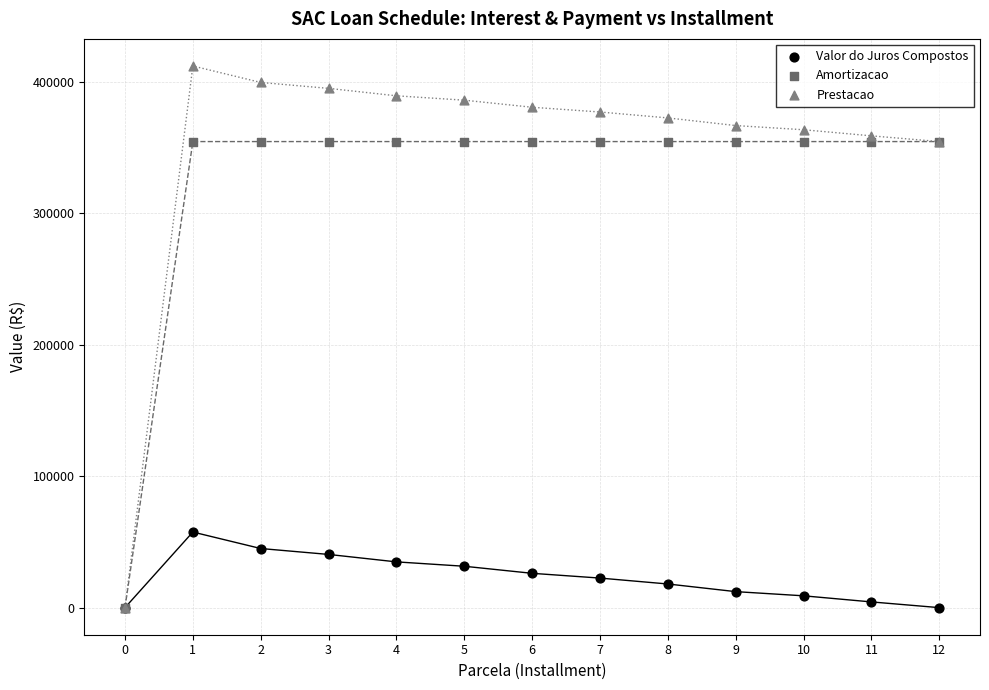

What are all the series names shown in the legend?

Valor do Juros Compostos, Amortizacao, Prestacao